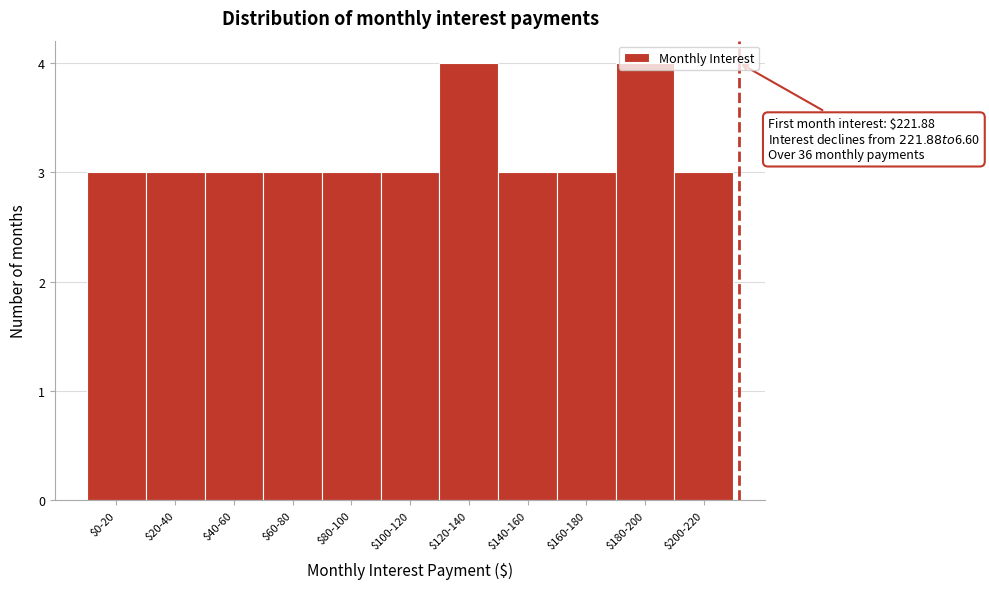

What is the average value?

3